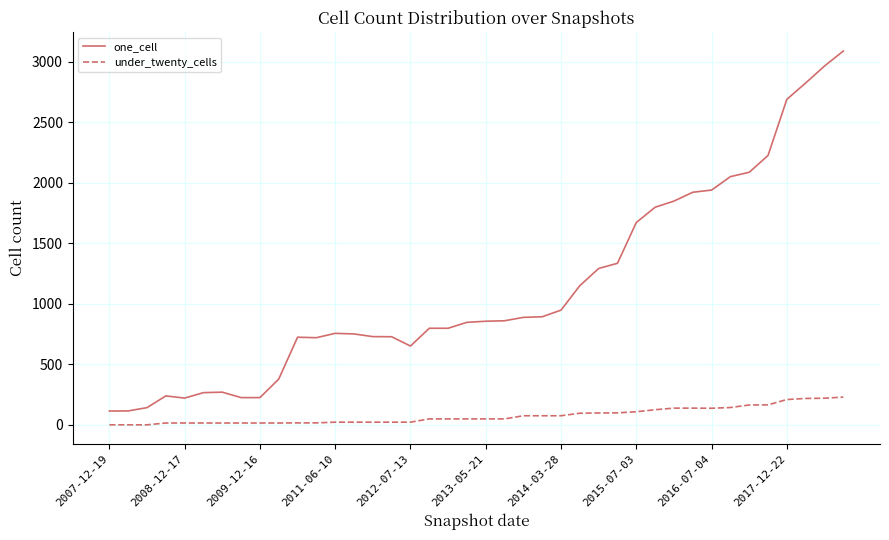

What is the lowest value of the one_cell series?

114